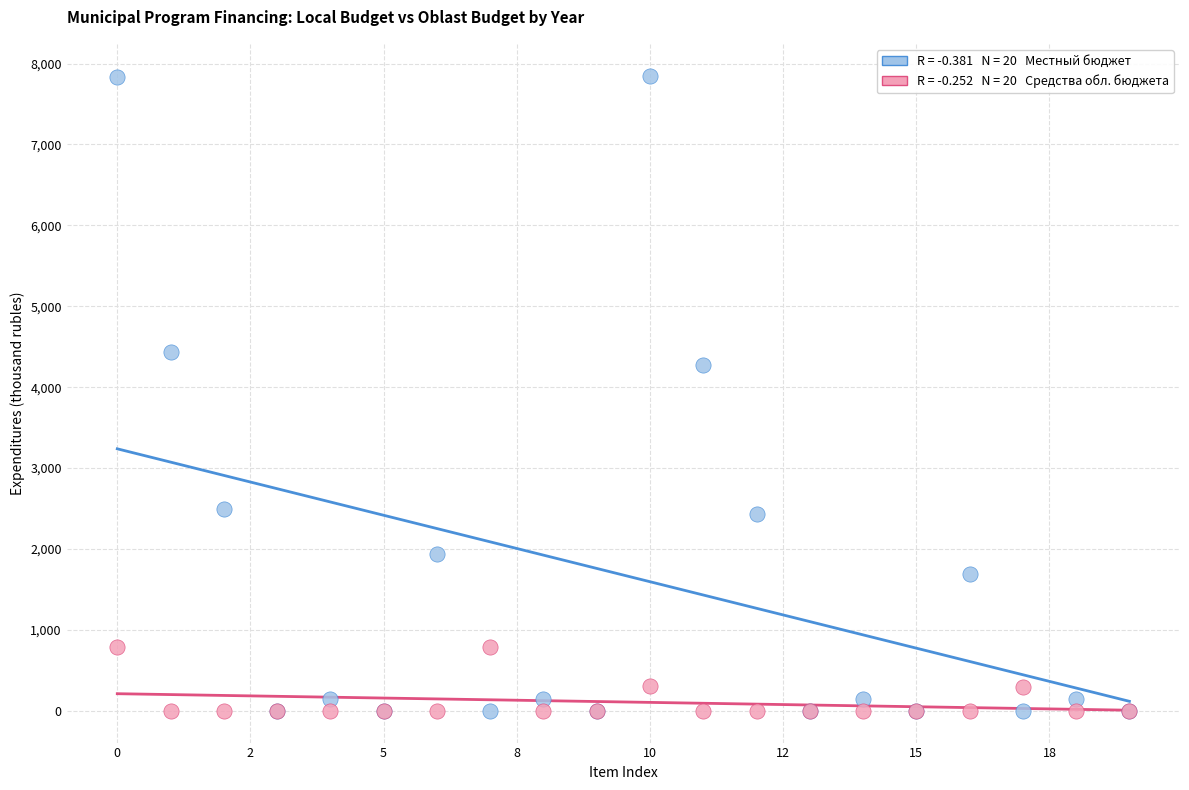

Across all series, what Y value is closest to 3925?

4276.5